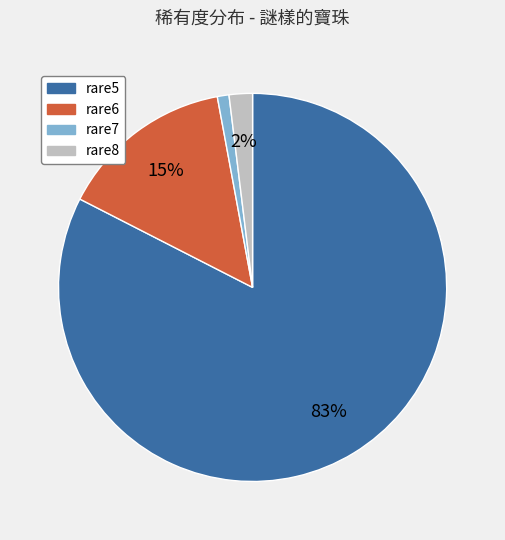

Does rare8 represent more than half of the total?

No